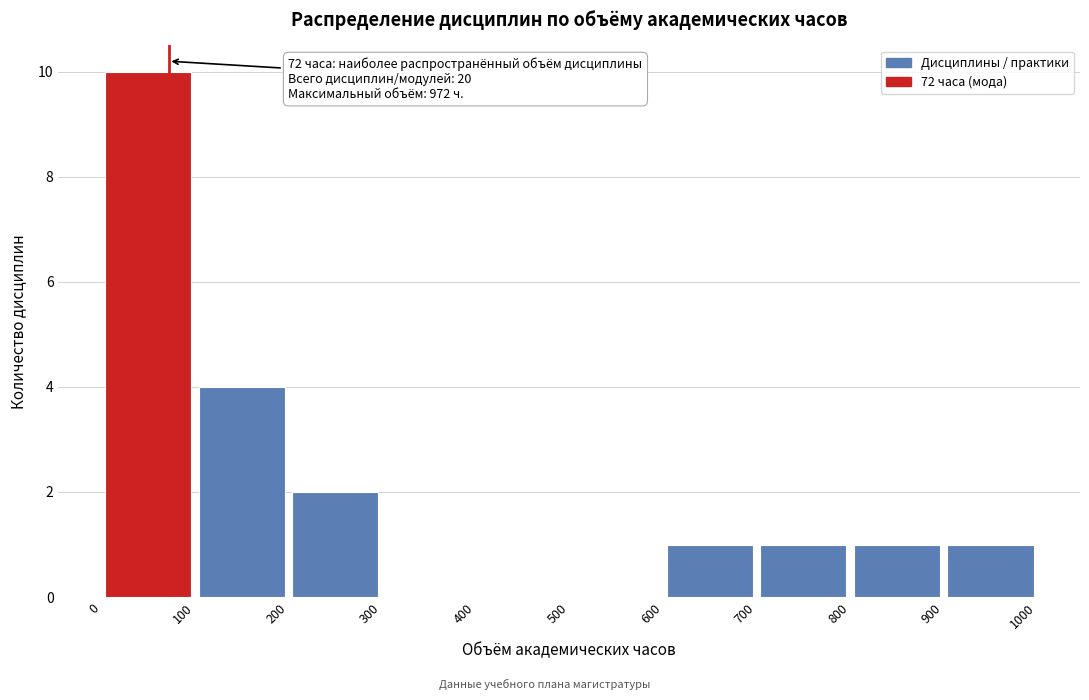

Which range on the x-axis has the tallest bar?

0 to 100